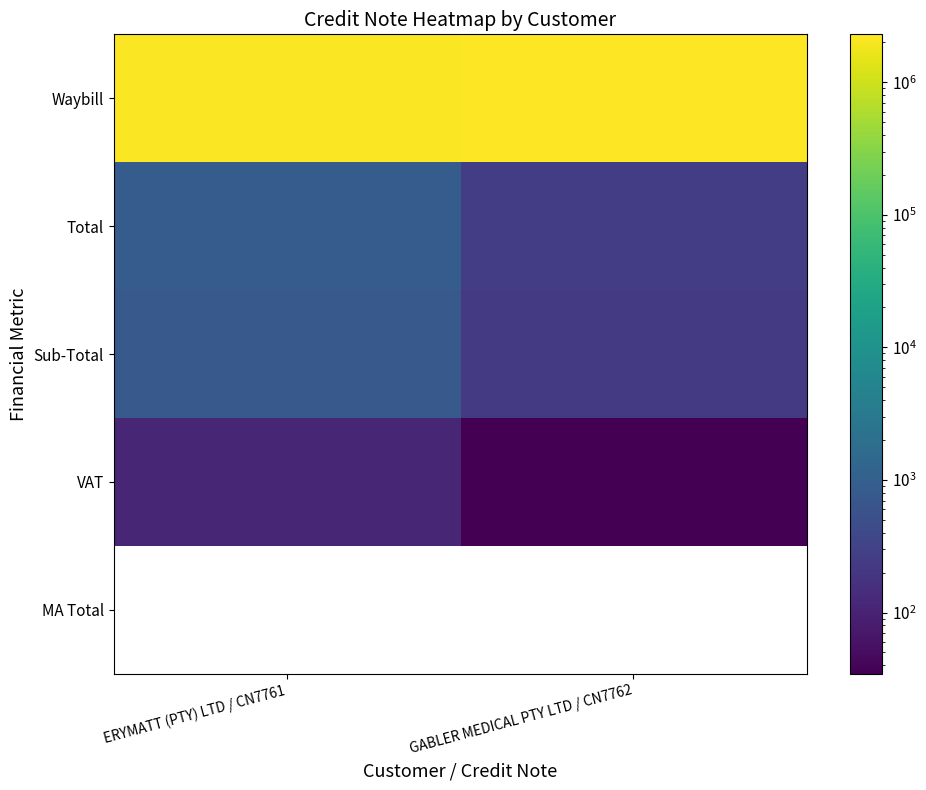

The value of Waybill at ERYMATT (PTY) LTD / CN7761 is 2147252.0. True or false?

True